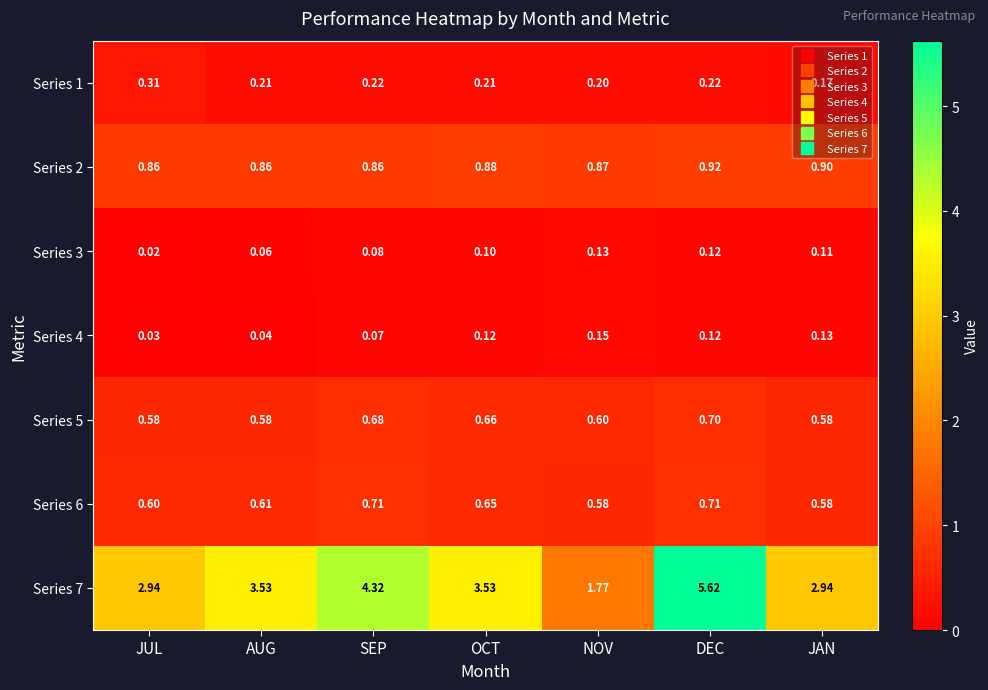

Which label corresponds to the largest value in the chart?

DEC